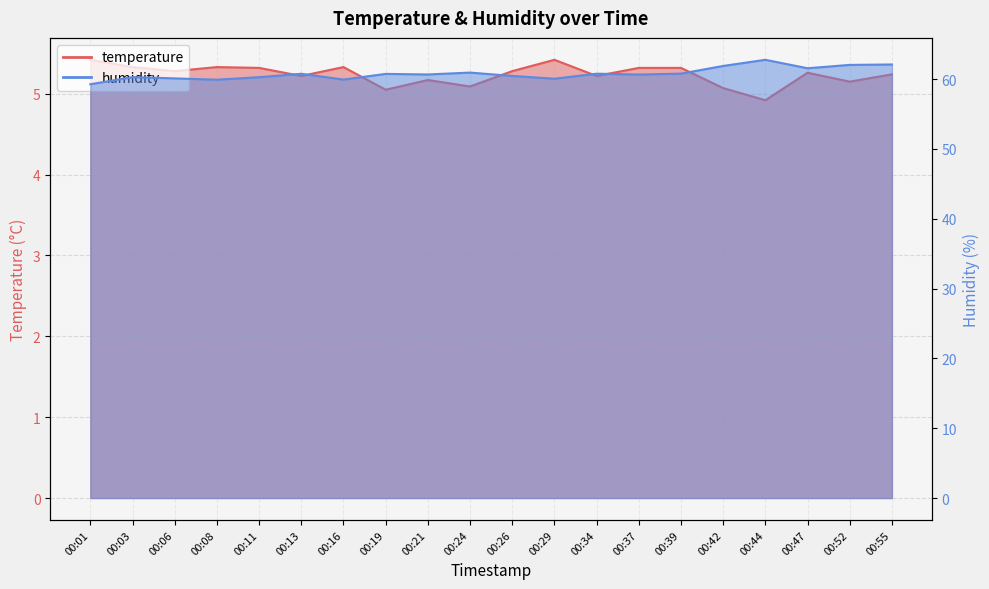

Where is temperature nearest to the value 5?

00:19